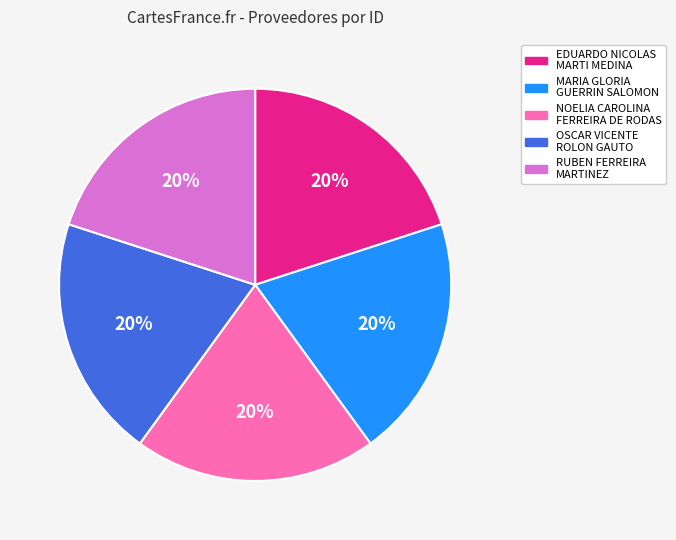

The RUBEN FERREIRA MARTINEZ slice represents 25% of the pie. True or false?

False